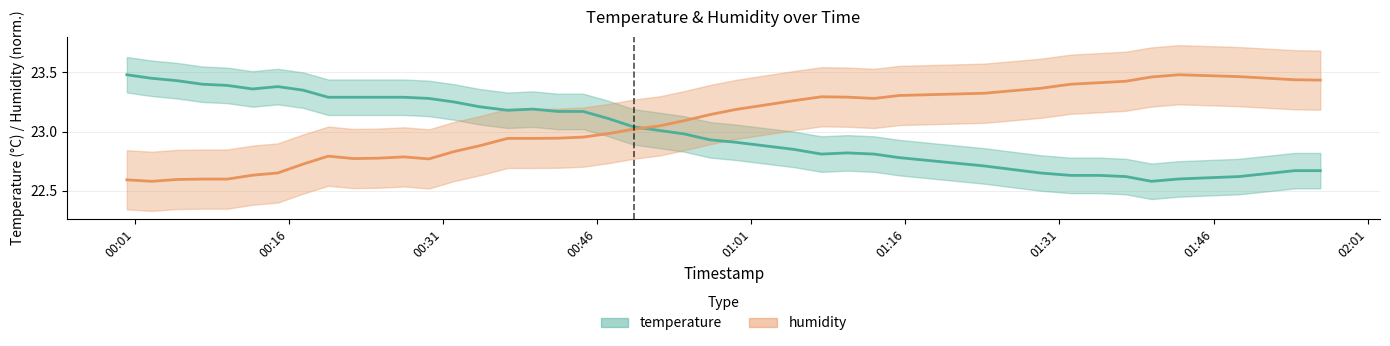

Reading left to right, extract all data points from this chart.

temperature: 2022-07-29T00:00:14=23.5	2022-07-29T00:02:40=23.4	2022-07-29T00:05:08=23.4	2022-07-29T00:07:35=23.4	2022-07-29T00:10:01=23.4	2022-07-29T00:12:28=23.4	2022-07-29T00:14:55=23.4	2022-07-29T00:17:23=23.4	2022-07-29T00:19:50=23.3	2022-07-29T00:22:16=23.3	2022-07-29T00:24:43=23.3	2022-07-29T00:27:12=23.3	2022-07-29T00:29:38=23.3	2022-07-29T00:32:05=23.2	2022-07-29T00:34:33=23.2	2022-07-29T00:37:18=23.2	2022-07-29T00:39:44=23.2	2022-07-29T00:42:11=23.2	2022-07-29T00:44:39=23.2	2022-07-29T00:47:06=23.1	2022-07-29T00:49:33=23.0	2022-07-29T00:52:02=23.0	2022-07-29T00:54:29=23.0	2022-07-29T00:57:01=22.9	2022-07-29T00:59:28=22.9	2022-07-29T01:05:07=22.9	2022-07-29T01:07:51=22.8	2022-07-29T01:10:21=22.8	2022-07-29T01:12:57=22.8	2022-07-29T01:15:24=22.8	2022-07-29T01:23:39=22.7	2022-07-29T01:29:11=22.6	2022-07-29T01:32:06=22.6	2022-07-29T01:34:52=22.6	2022-07-29T01:37:28=22.6	2022-07-29T01:39:57=22.6	2022-07-29T01:42:38=22.6	2022-07-29T01:48:27=22.6	2022-07-29T01:53:54=22.7	2022-07-29T01:56:23=22.7
humidity: 2022-07-29T00:00:14=22.6	2022-07-29T00:02:40=22.6	2022-07-29T00:05:08=22.6	2022-07-29T00:07:35=22.6	2022-07-29T00:10:01=22.6	2022-07-29T00:12:28=22.6	2022-07-29T00:14:55=22.7	2022-07-29T00:17:23=22.7	2022-07-29T00:19:50=22.8	2022-07-29T00:22:16=22.8	2022-07-29T00:24:43=22.8	2022-07-29T00:27:12=22.8	2022-07-29T00:29:38=22.8	2022-07-29T00:32:05=22.8	2022-07-29T00:34:33=22.9	2022-07-29T00:37:18=22.9	2022-07-29T00:39:44=22.9	2022-07-29T00:42:11=22.9	2022-07-29T00:44:39=23.0	2022-07-29T00:47:06=23.0	2022-07-29T00:49:33=23.0	2022-07-29T00:52:02=23.0	2022-07-29T00:54:29=23.1	2022-07-29T00:57:01=23.1	2022-07-29T00:59:28=23.2	2022-07-29T01:05:07=23.3	2022-07-29T01:07:51=23.3	2022-07-29T01:10:21=23.3	2022-07-29T01:12:57=23.3	2022-07-29T01:15:24=23.3	2022-07-29T01:23:39=23.3	2022-07-29T01:29:11=23.4	2022-07-29T01:32:06=23.4	2022-07-29T01:34:52=23.4	2022-07-29T01:37:28=23.4	2022-07-29T01:39:57=23.5	2022-07-29T01:42:38=23.5	2022-07-29T01:48:27=23.5	2022-07-29T01:53:54=23.4	2022-07-29T01:56:23=23.4